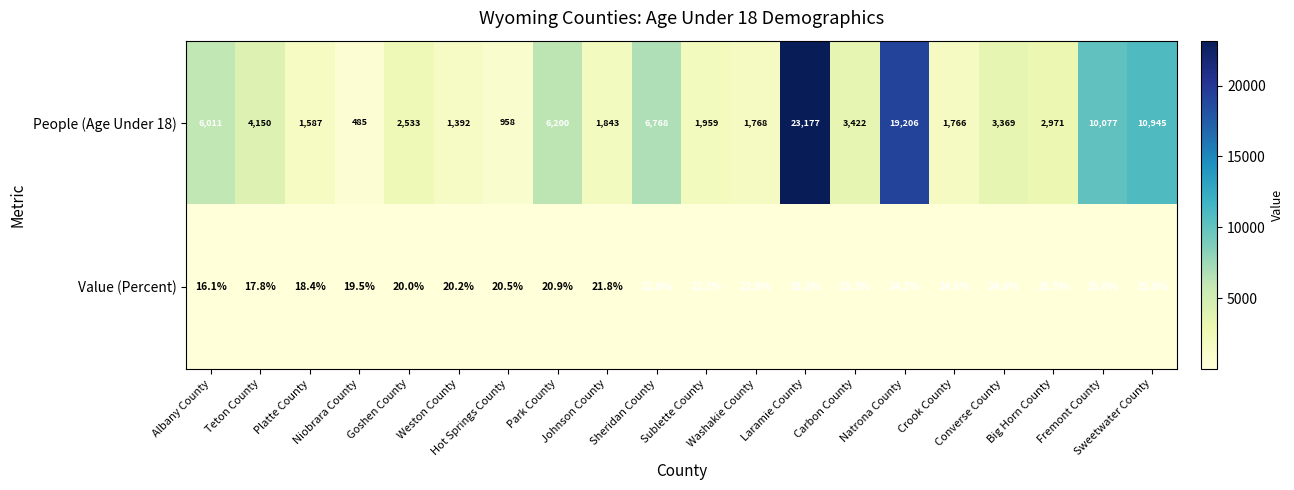

Which series has the largest total across all categories?

People (Age Under 18)